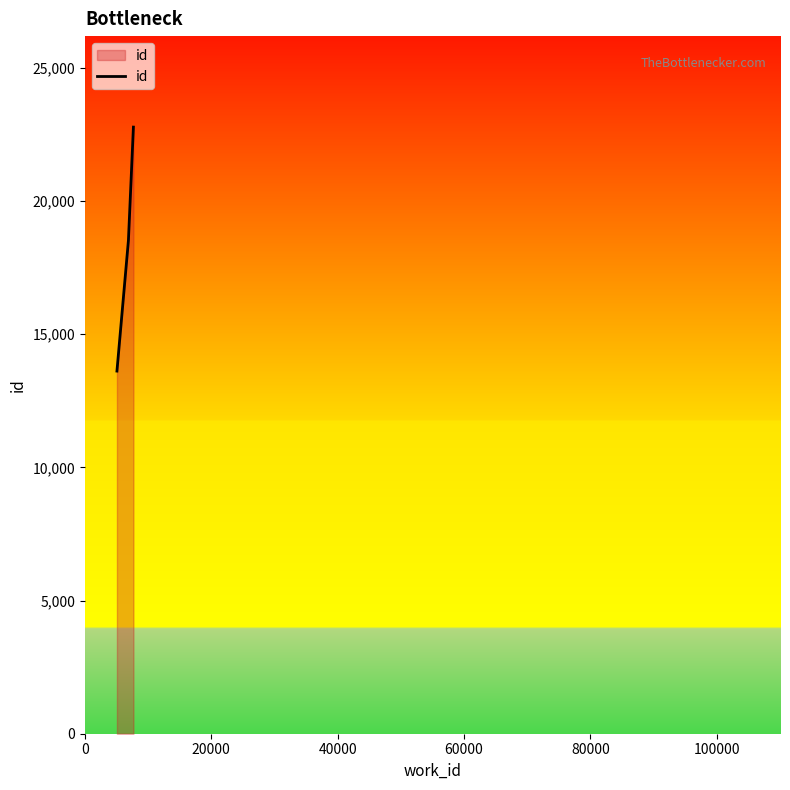

How many values are between 13617 and 22778?

3